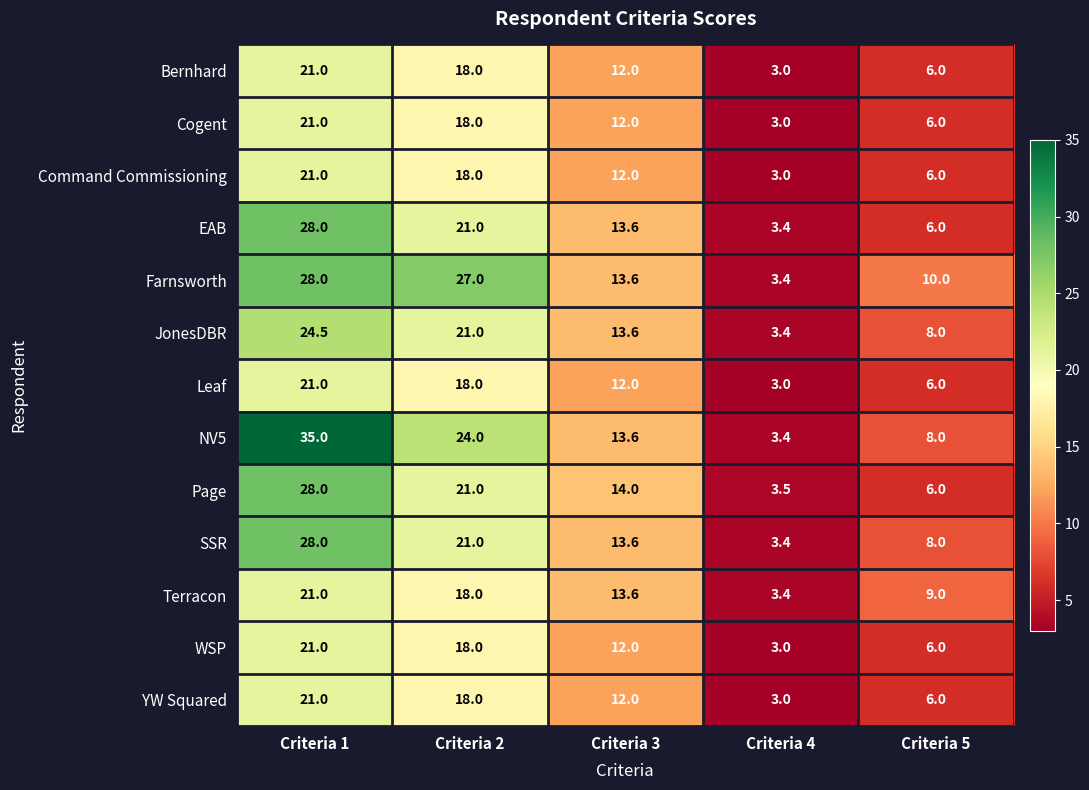

Is the value of Page at Criteria 5 greater than the value of JonesDBR at Criteria 4?

Yes